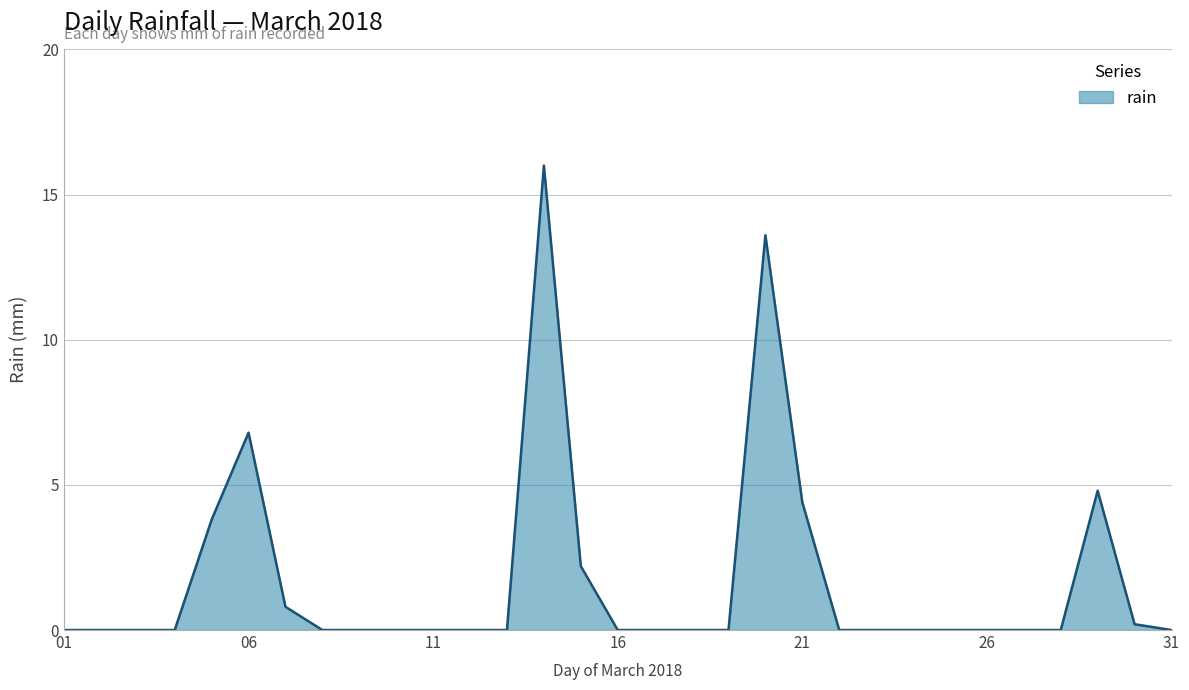

What is the maximum value shown in the chart?

16.0